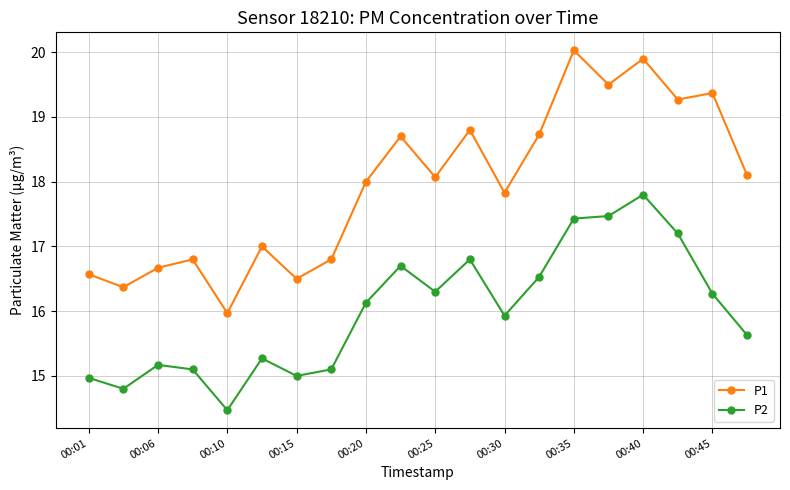

What is the maximum value shown in the chart?

20.0